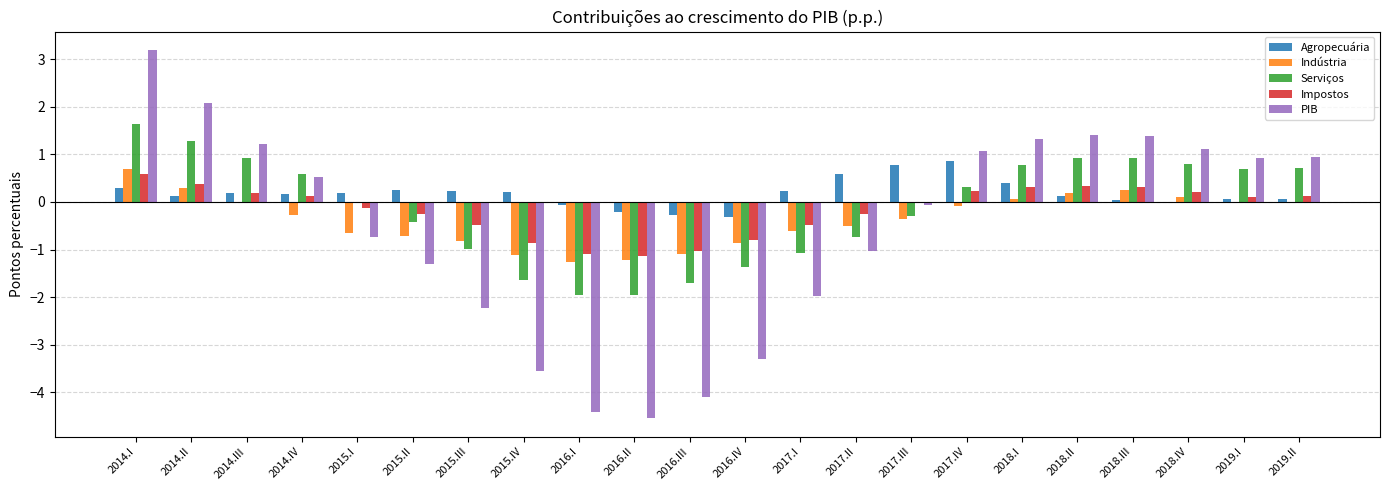

The Agropecuária series shows 0.3 at 2017.II. True or false?

False